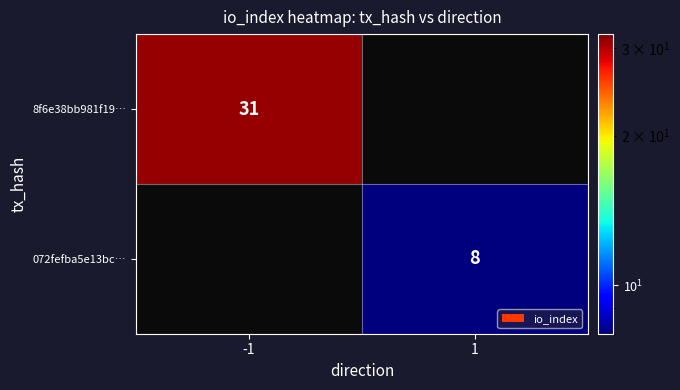

The value of 072fefba5e13bc… at 1 is 5. True or false?

False